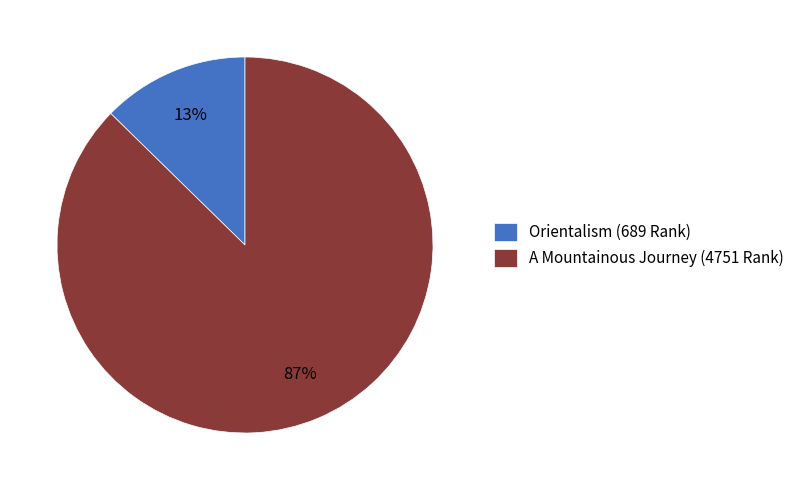

Do A Mountainous Journey (4751 Rank) and Orientalism (689 Rank) together represent more than half of the pie?

Yes